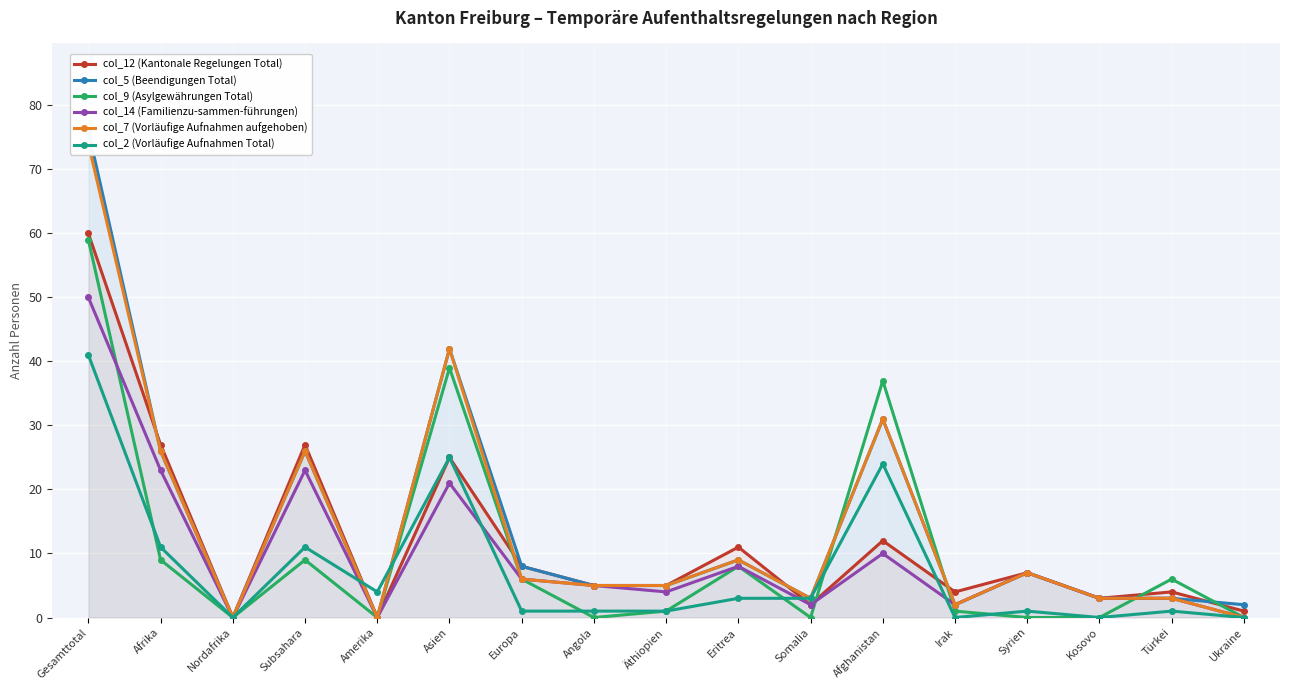

Which series has the largest range (max minus min)?

col_5 (Beendigungen Total)